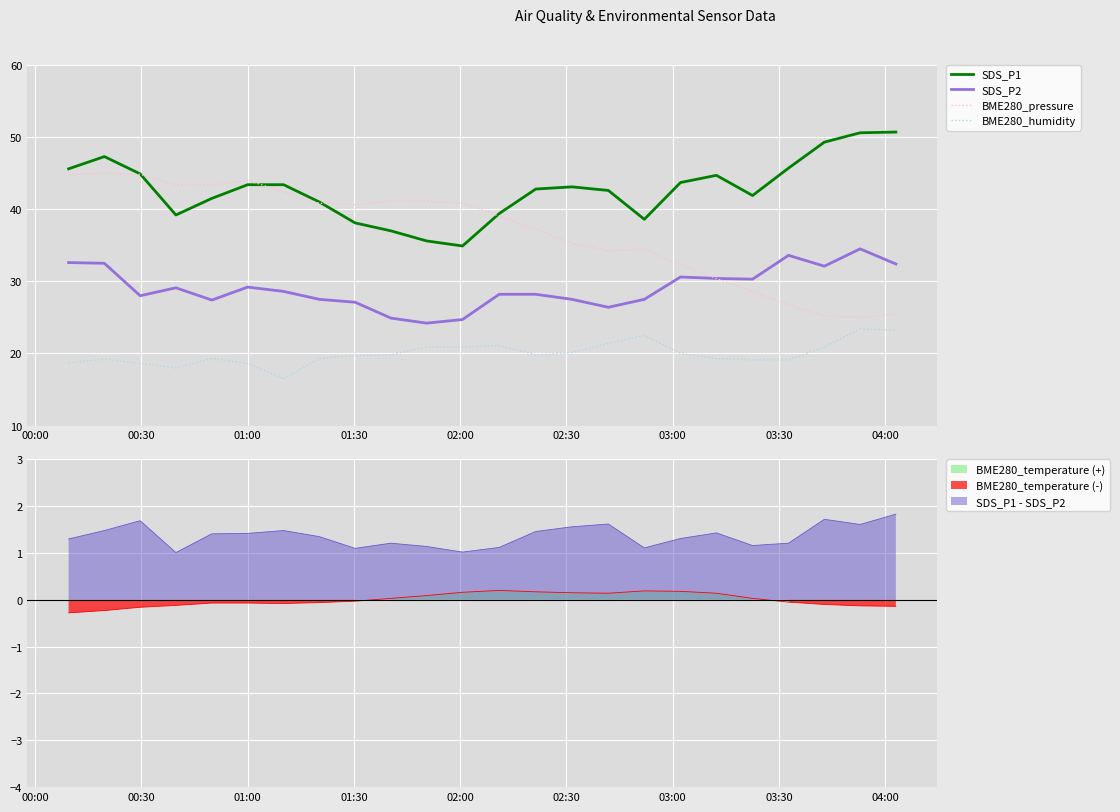

Reading left to right, transcribe all the data shown in this chart.

SDS_P1: 45.6	47.3	44.9	39.2	41.5	43.4	43.4	41.0	38.1	37.0	35.6	34.9	39.4	42.8	43.1	42.6	38.6	43.7	44.7	41.9	45.7	49.3	50.6	50.7
SDS_P2: 32.6	32.5	28.0	29.1	27.4	29.2	28.6	27.5	27.1	24.9	24.2	24.7	28.2	28.2	27.5	26.4	27.5	30.6	30.4	30.3	33.6	32.1	34.5	32.4
BME280_pressure: 44.8	45.0	44.8	43.4	43.3	44.0	42.4	40.8	40.6	41.1	41.1	40.8	39.0	37.2	35.3	34.2	34.5	32.3	30.4	28.6	26.7	25.2	25.0	25.5
BME280_humidity: 18.7	19.2	18.6	18.0	19.3	18.6	16.5	19.3	19.7	19.8	20.9	20.9	21.1	19.8	20.1	21.4	22.5	20.0	19.3	19.1	19.1	20.9	23.4	23.2